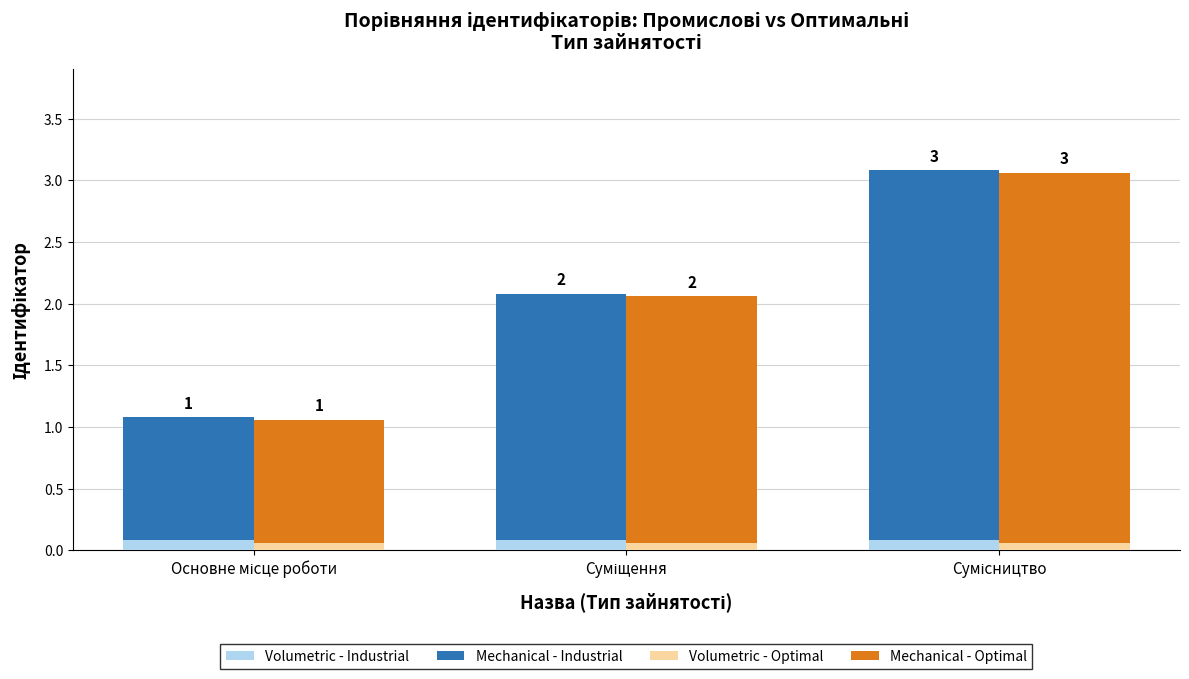

At which label does Mechanical - Optimal reach its peak?

Сумісництво